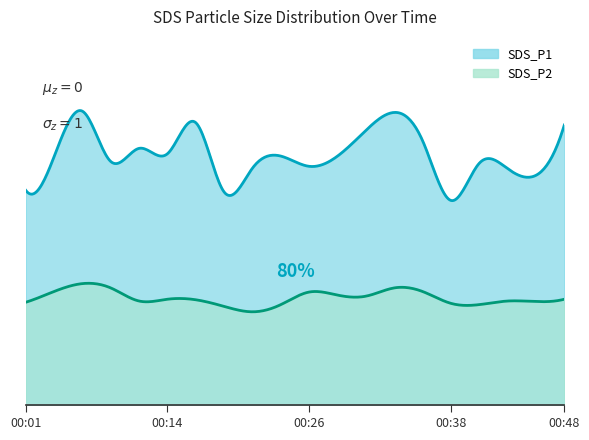

Which category has the highest value in the SDS_P1 series?

00:06